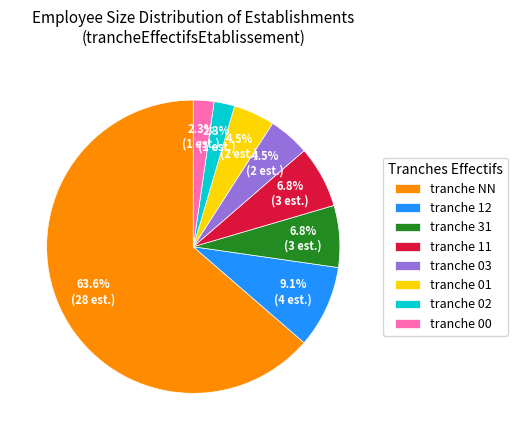

Approximately how many times larger is the value at tranche 31 compared to tranche 00?

3.0